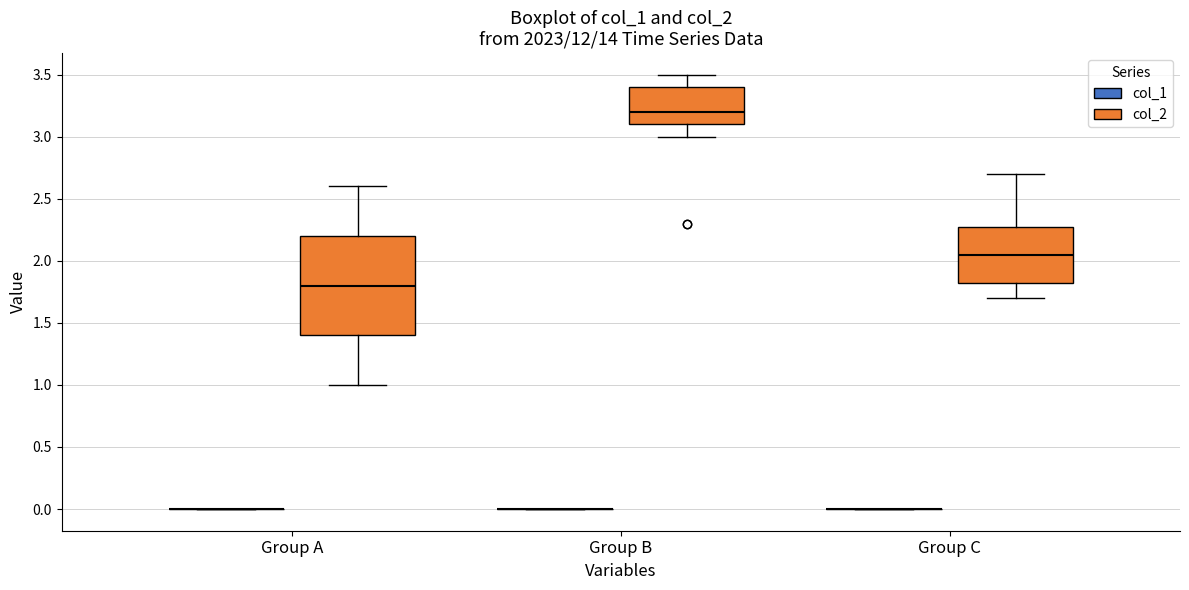

Reading left to right, transcribe this box plot: for each box, give where its median line is, the range the box spans, and where its two whiskers end, as read against the y-axis. The values are not printed on the chart, so give them approximately, as read against the axis.

Group A (col_1): box collapsed to a line at 0.00, whiskers 0.00 to 0.00
Group A (col_2): median 1.80, box 1.40 to 2.20, whiskers 1.00 to 2.60
Group B (col_1): box collapsed to a line at 0.00, whiskers 0.00 to 0.00
Group B (col_2): median 3.20, box 3.10 to 3.40, whiskers 3.00 to 3.50
Group C (col_1): box collapsed to a line at 0.00, whiskers 0.00 to 0.00
Group C (col_2): median 2.05, box 1.85 to 2.30, whiskers 1.70 to 2.70